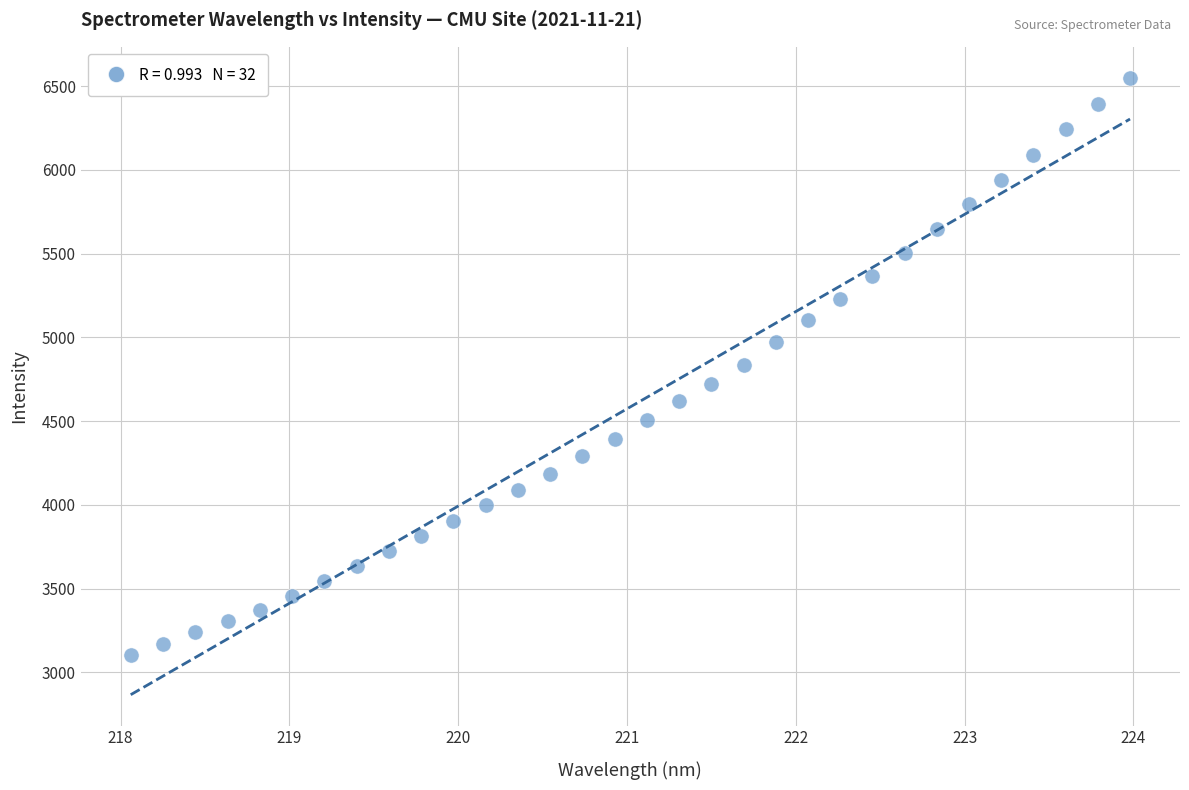

What is the range of X values (max minus min)?

5.9